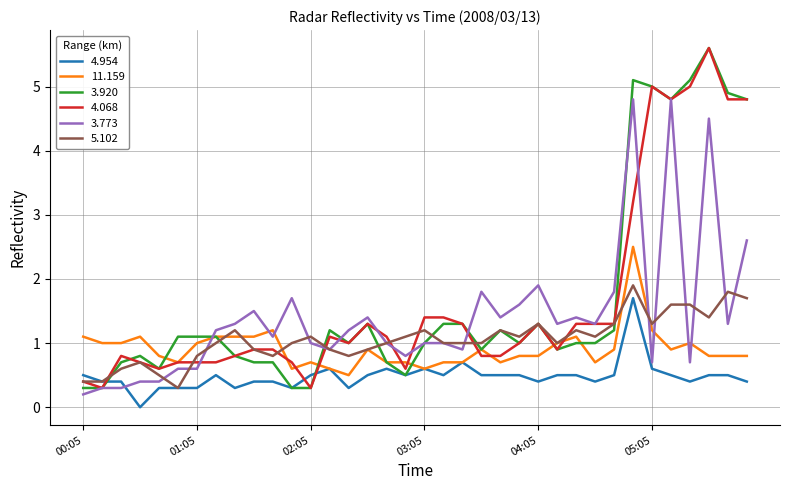

What is the greatest value displayed?

5.6